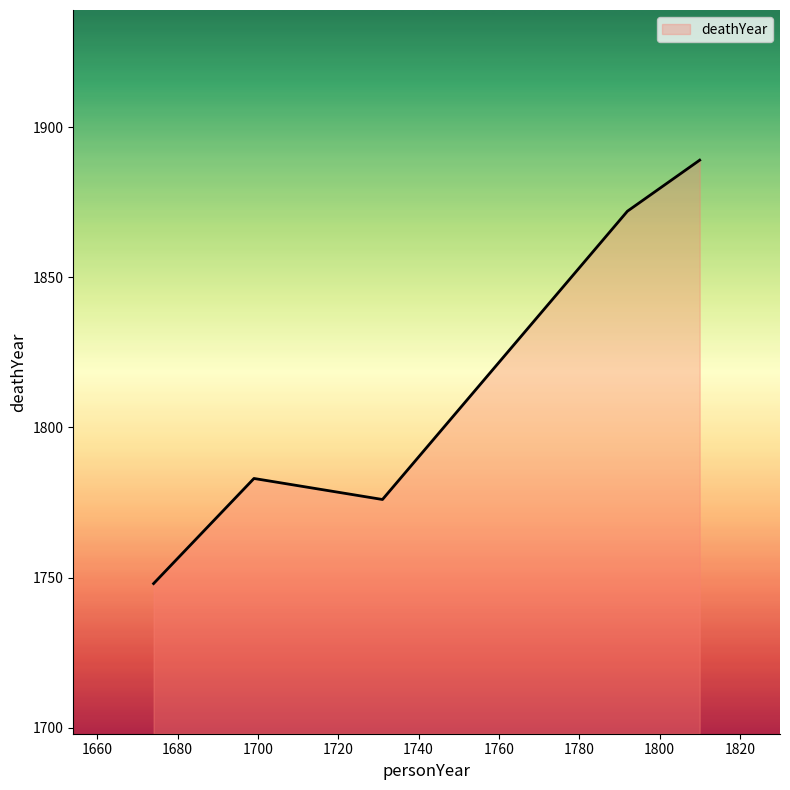

What is the smallest value displayed?

1748